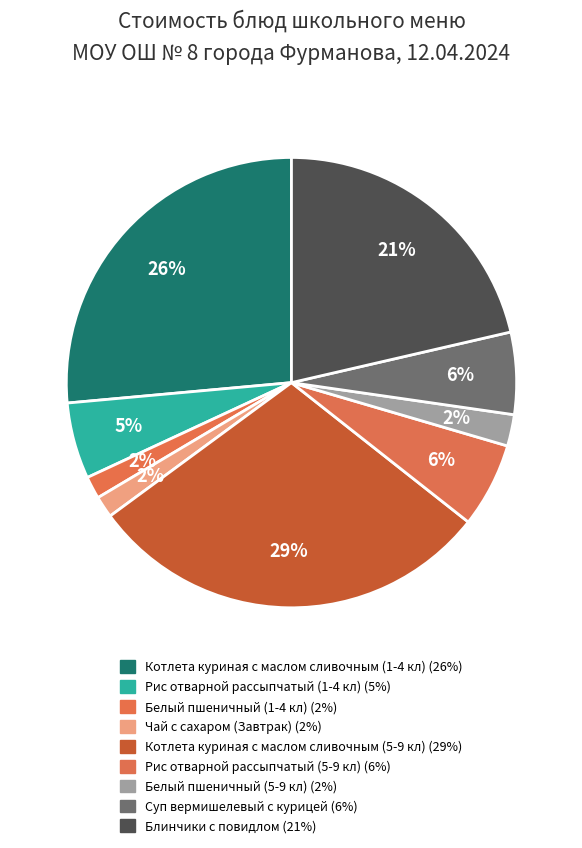

To the nearest percent, what is the combined percentage of Белый пшеничный (1-4 кл) and Суп вермишелевый с курицей?

8%